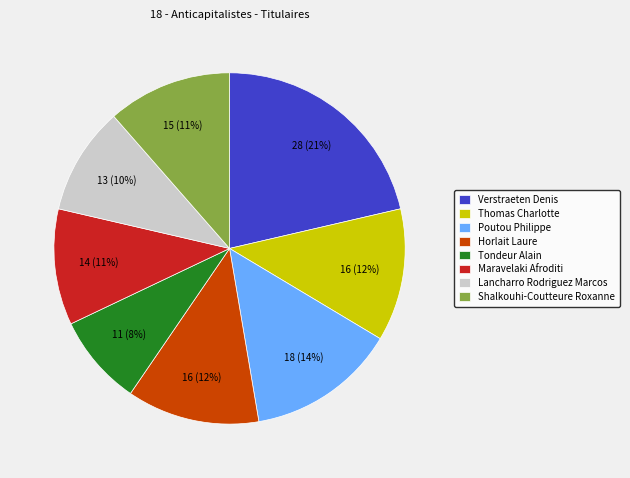

To the nearest percent, what percentage of the pie is Tondeur Alain?

8%